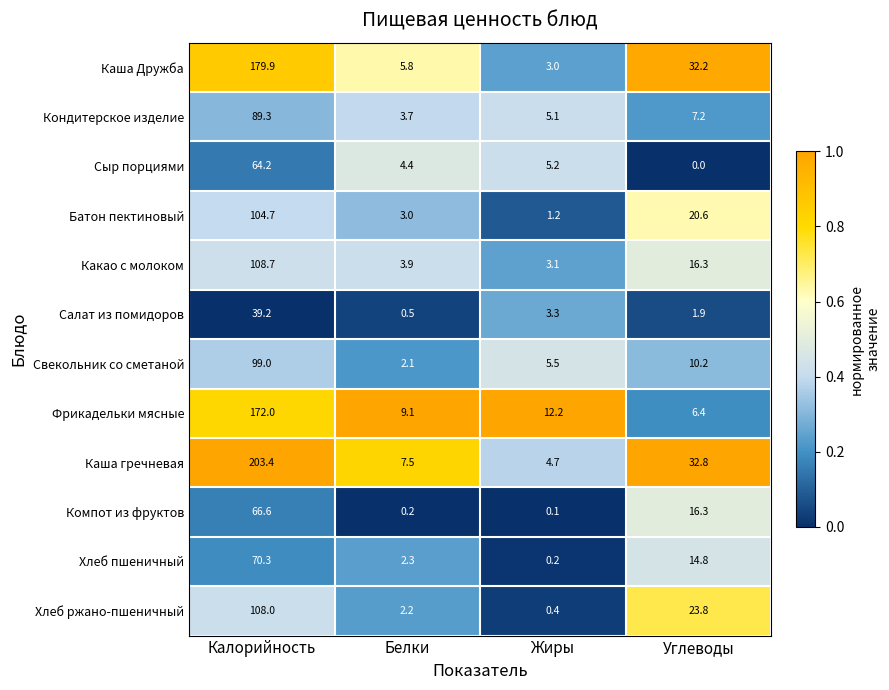

What is the average value of the Салат из помидоров series?

11.2